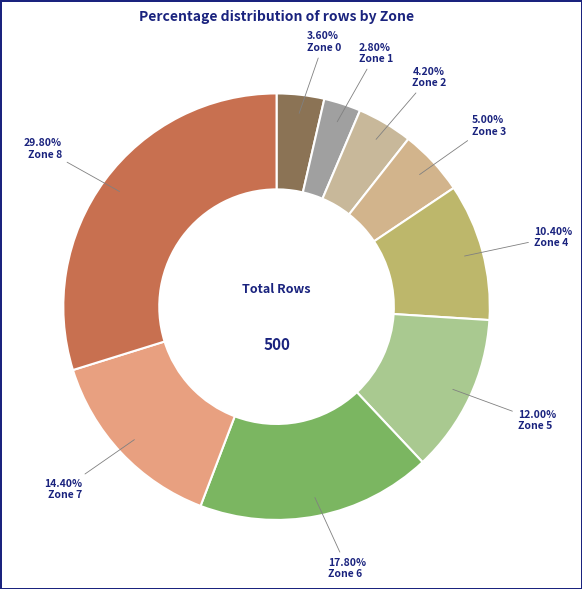

How many slices are in this pie chart?

9